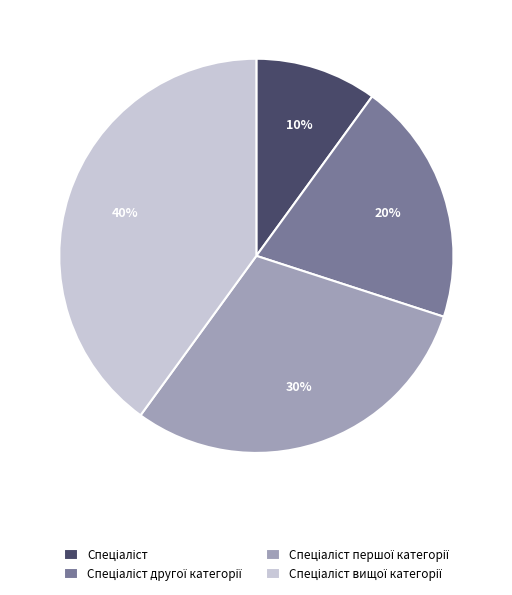

To the nearest percent, what is the difference between the largest and smallest slice percentages?

30%